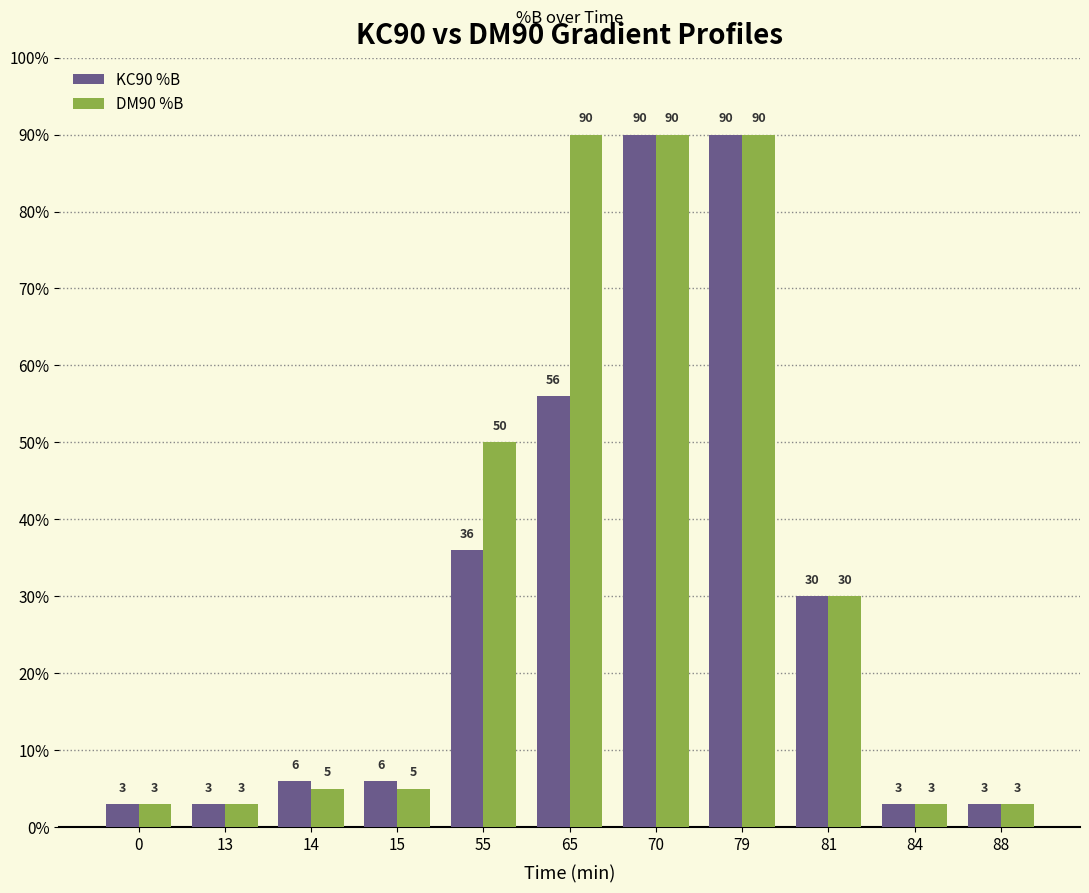

What is the value of the DM90 %B bar at the 11th from the left?

3